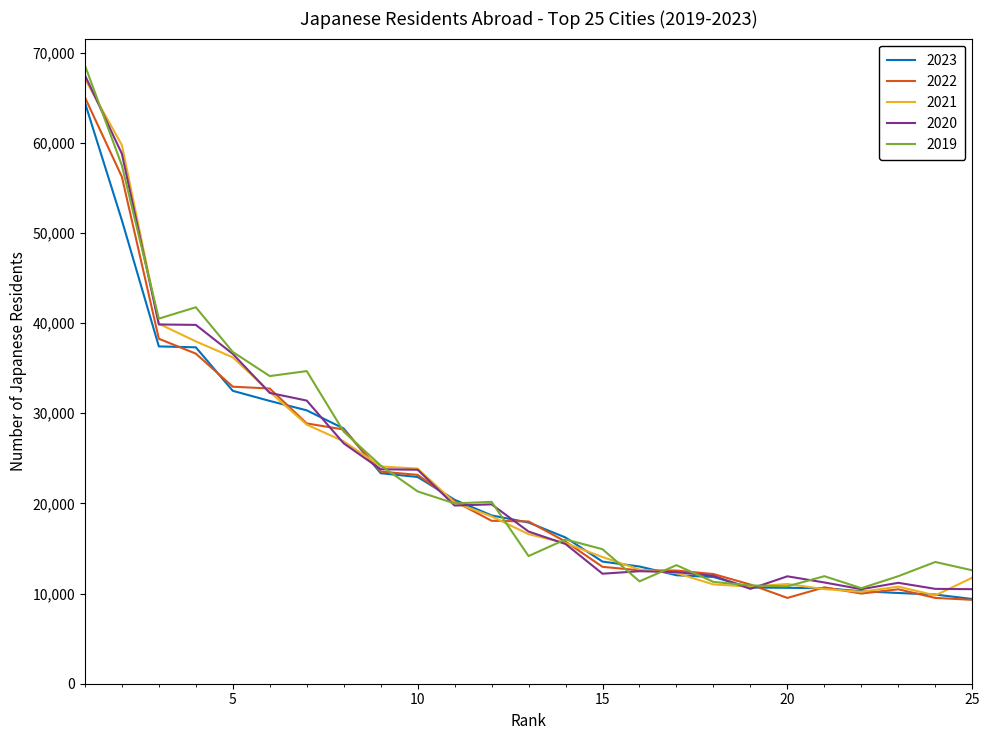

Which series has the largest range (max minus min)?

2019